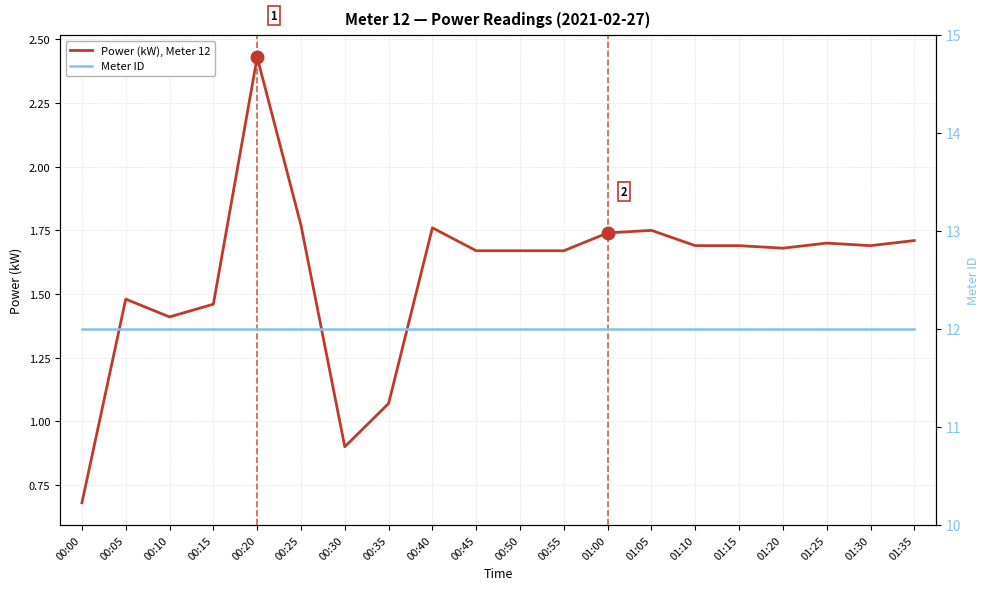

Reading left to right, extract all data points from this chart.

Power (kW), Meter 12: 0.7	1.5	1.4	1.5	2.4	1.8	0.9	1.1	1.8	1.7	1.7	1.7	1.7	1.8	1.7	1.7	1.7	1.7	1.7	1.7
Meter ID: 12.0	12.0	12.0	12.0	12.0	12.0	12.0	12.0	12.0	12.0	12.0	12.0	12.0	12.0	12.0	12.0	12.0	12.0	12.0	12.0